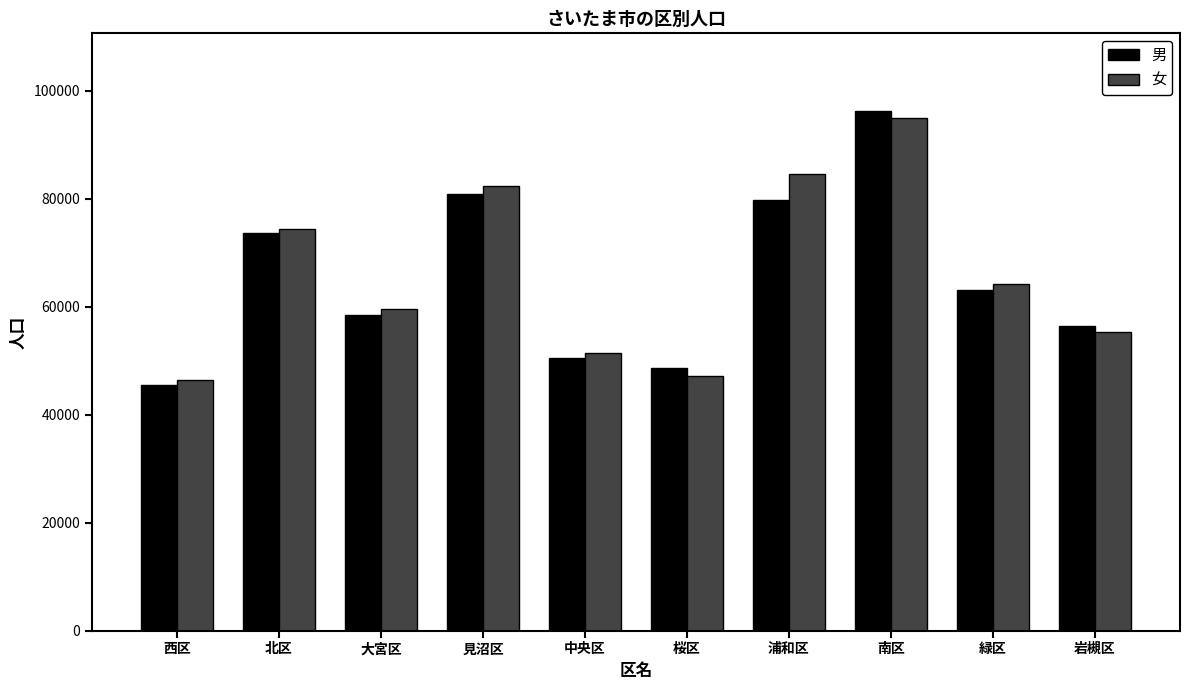

What is the maximum value for 男?

96246